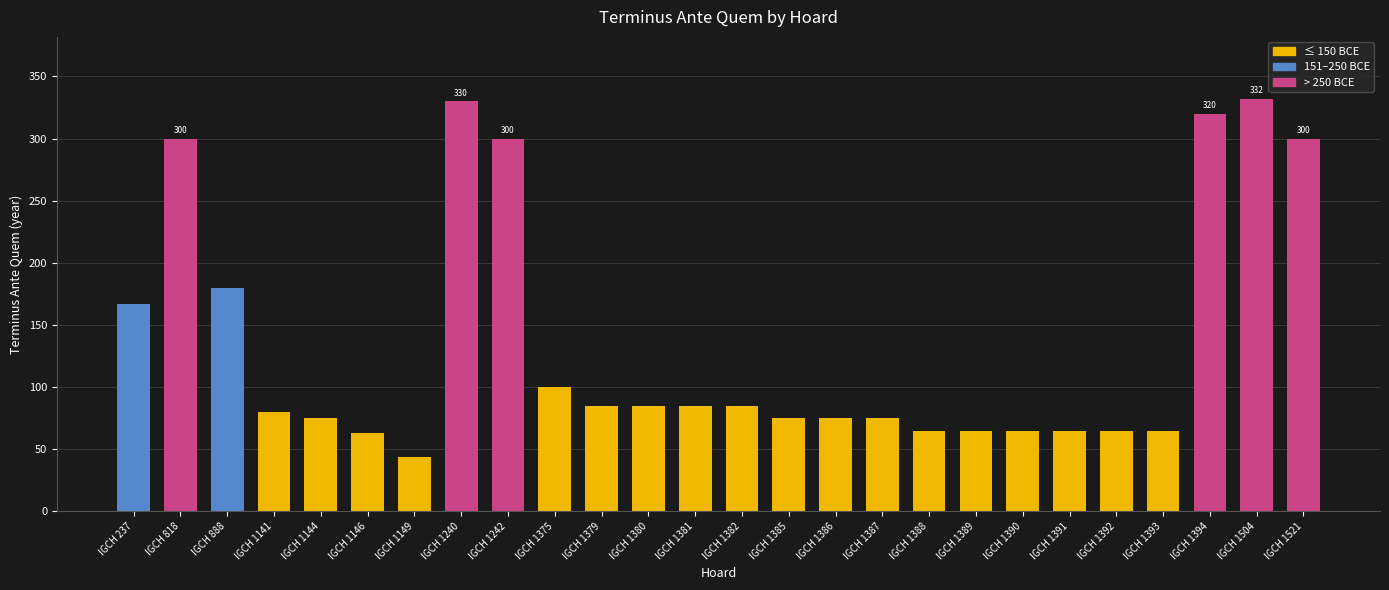

Approximately how many times larger is the value at IGCH 1385 compared to IGCH 1390?

1.2